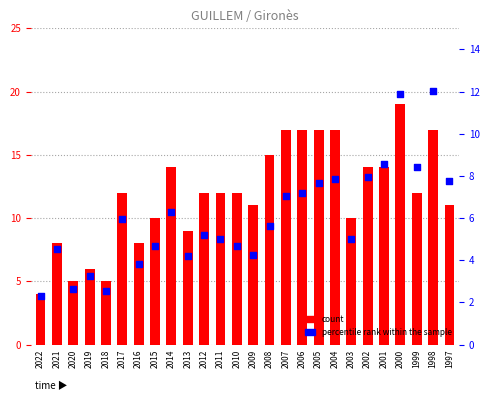

Which series reaches the maximum Y coordinate?

count